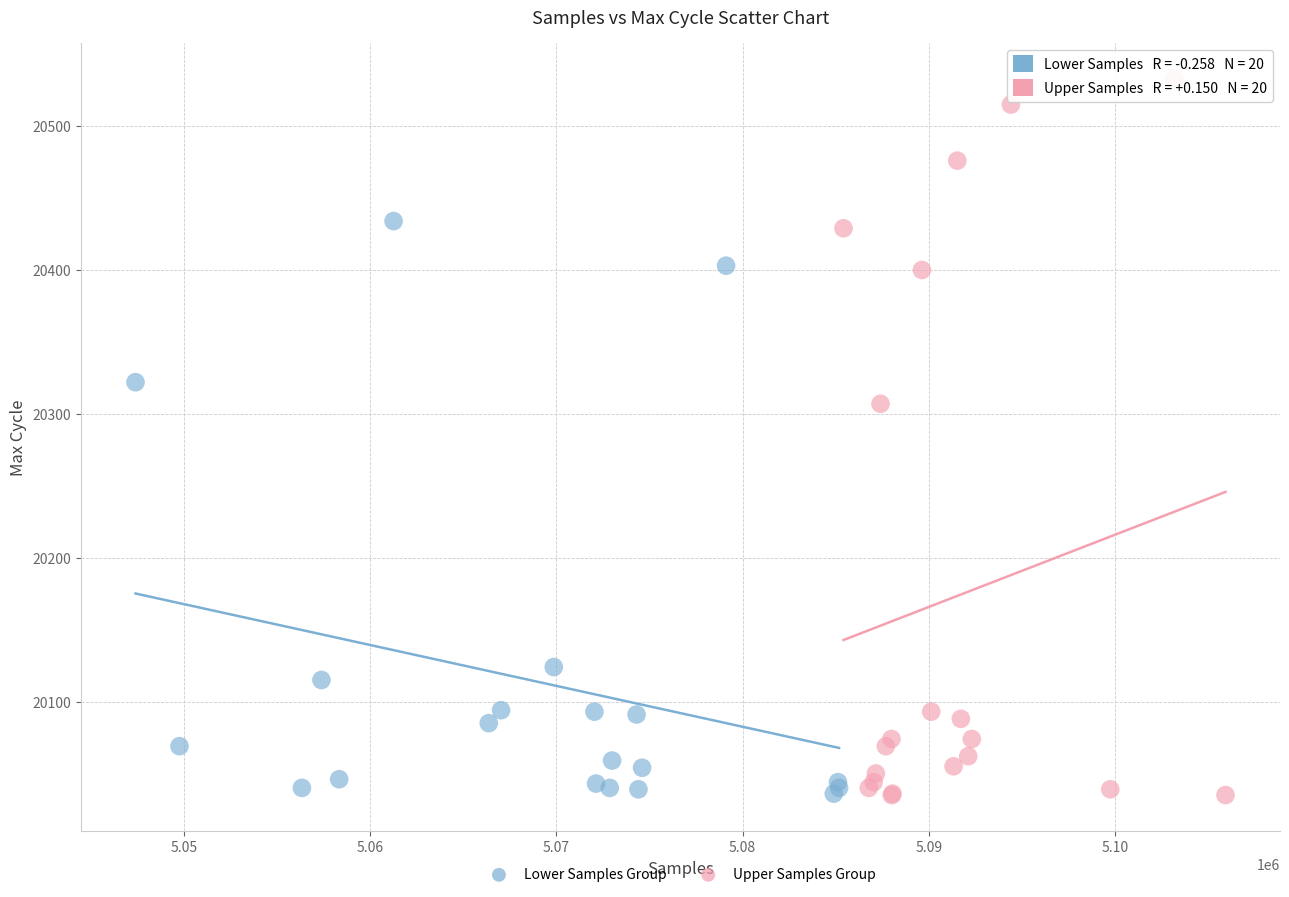

Which series has the largest Y range (max minus min)?

Upper Samples Group